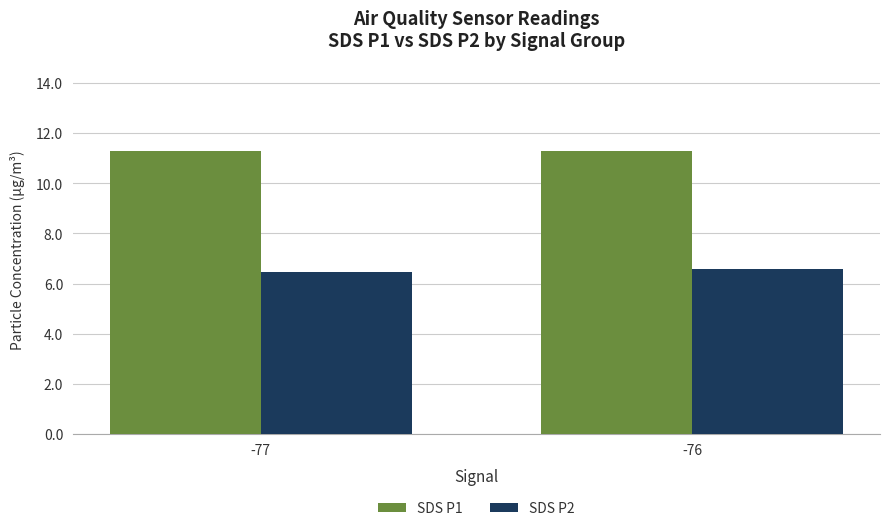

What is the average value of the SDS P1 series?

11.3